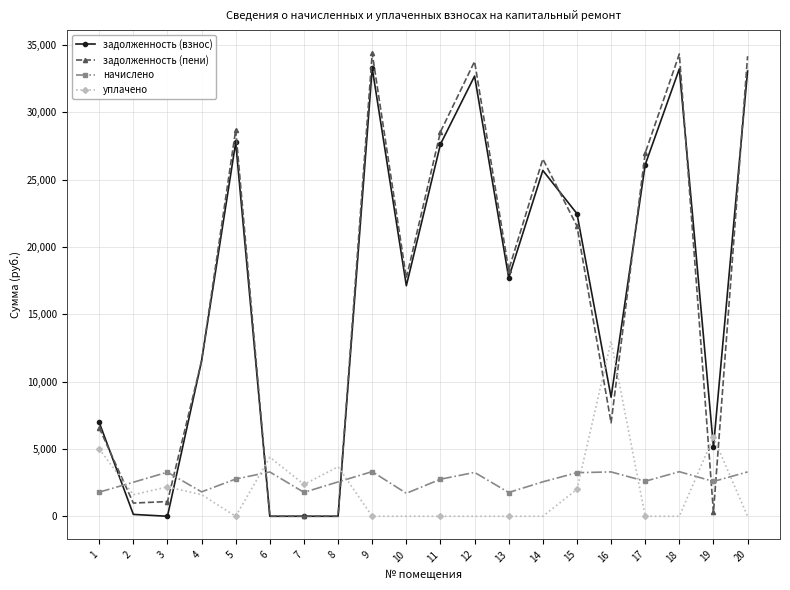

True or false: задолженность (пени) has a value of 28680.1 at 5.

True